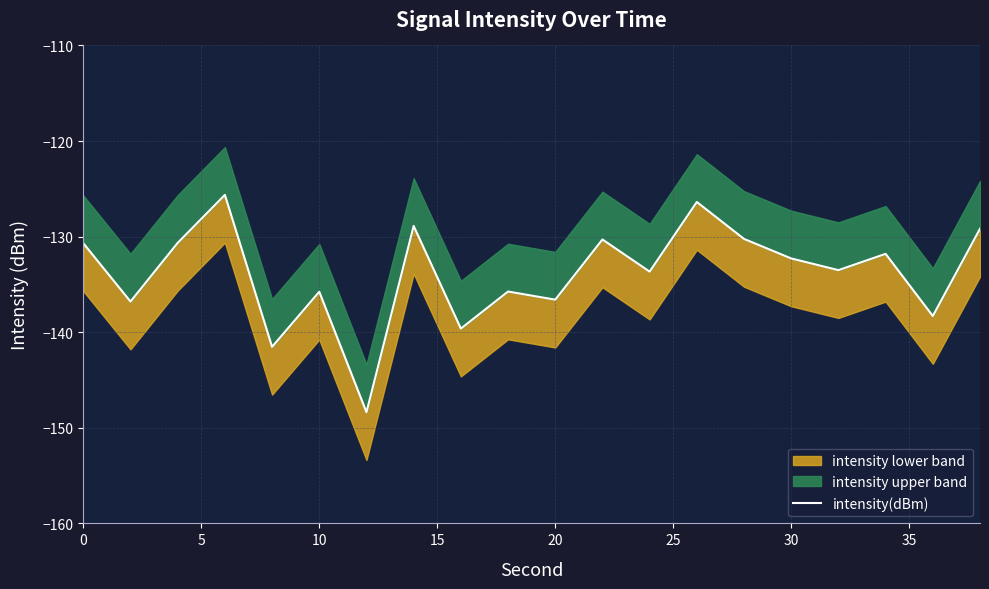

Is it true that the value at 10 is -172.8?

False